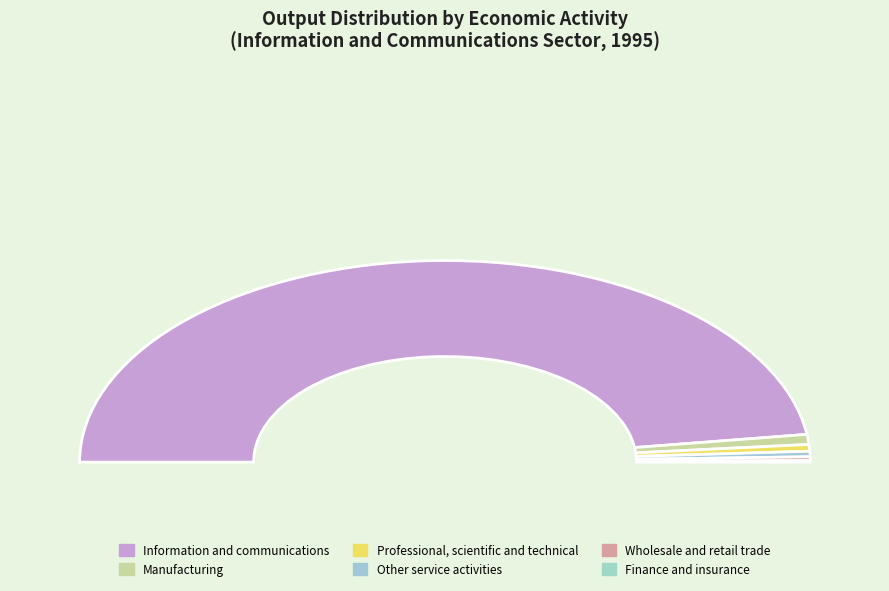

To the nearest percent, what percentage of the pie is Information and communications?

95%